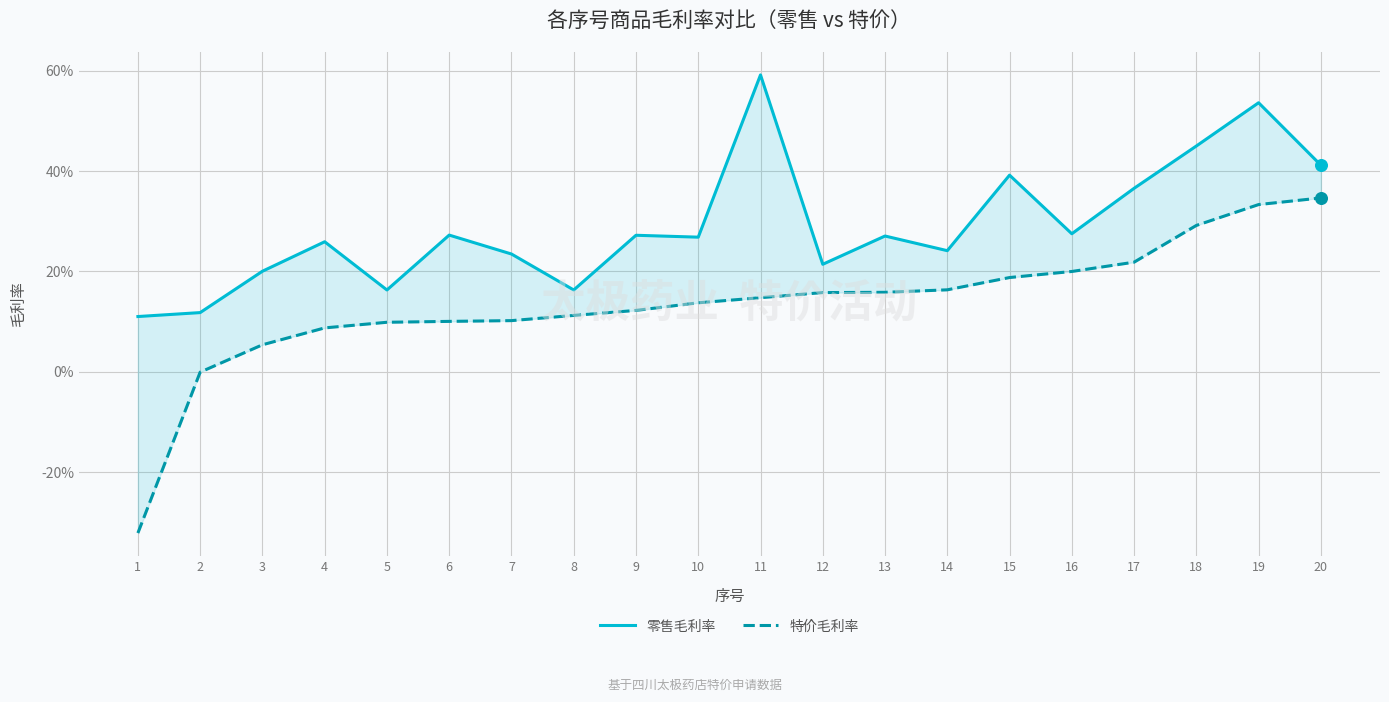

Which series has the largest total across all categories?

零售毛利率